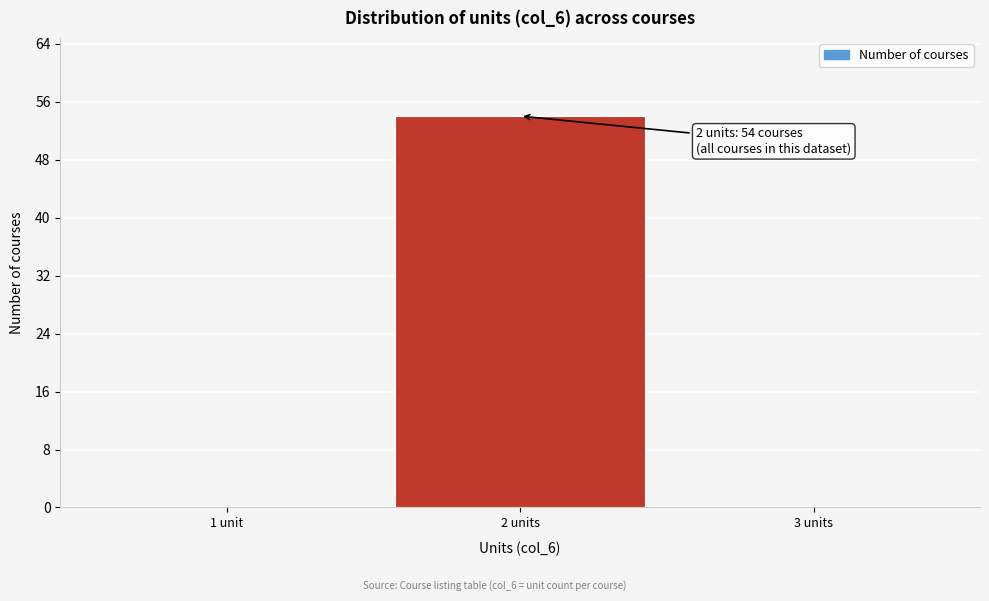

Reading right to left, what are all the values shown in this chart?

3 units=0	2 units=54	1 unit=0